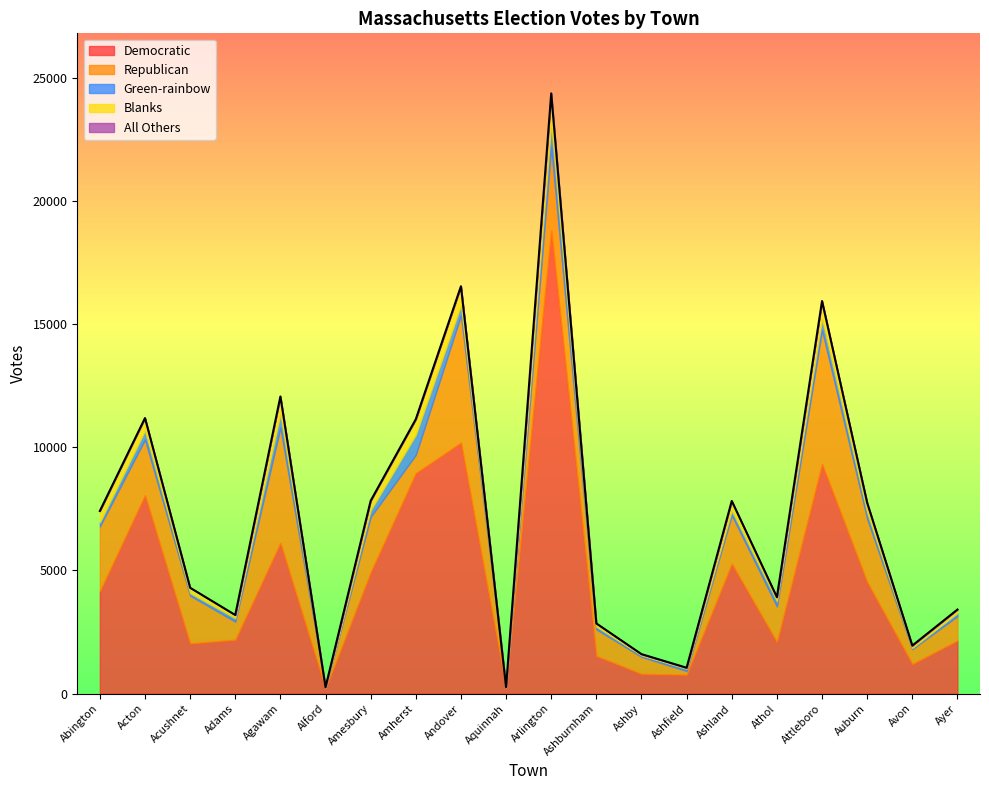

True or false: Democratic and Green-rainbow intersect in this chart.

False